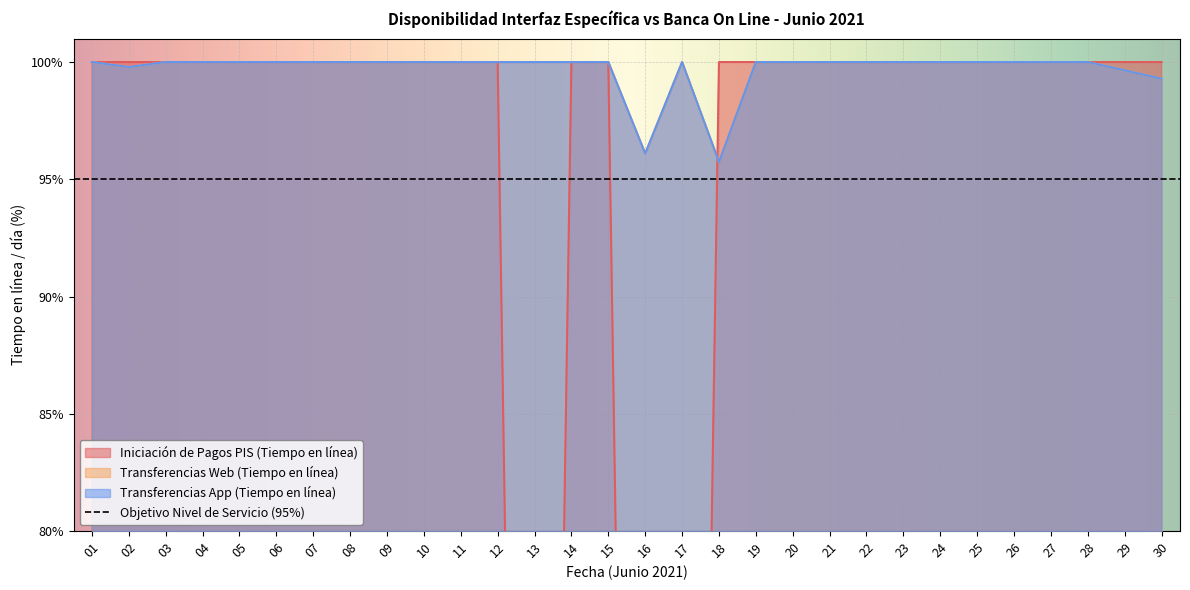

The Transferencias Web (Tiempo en línea) series shows 165.4 at 28. True or false?

False